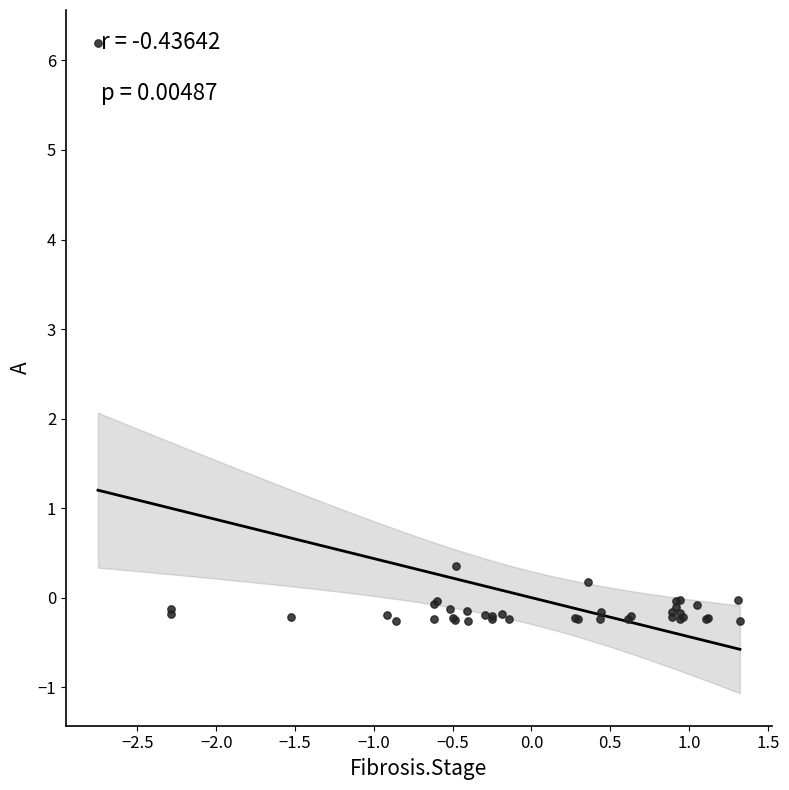

What Y value in the scatter plot is closest to 2?

0.4